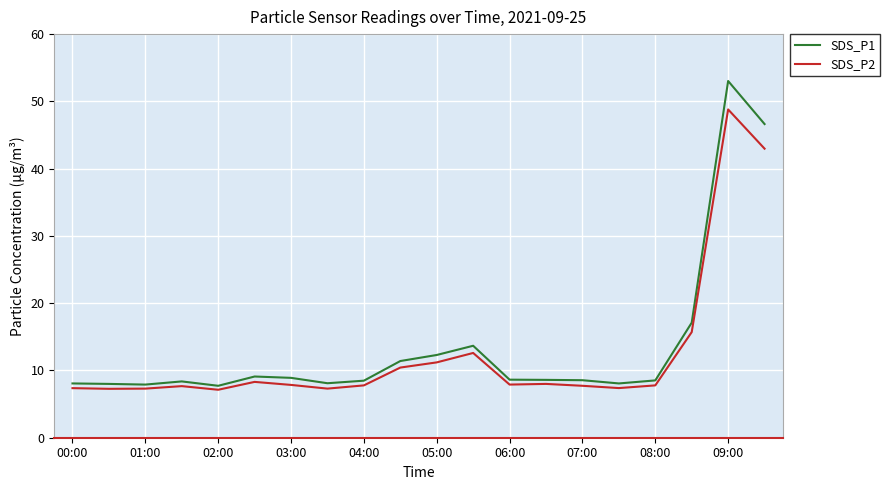

Which series has the largest range (max minus min)?

SDS_P1